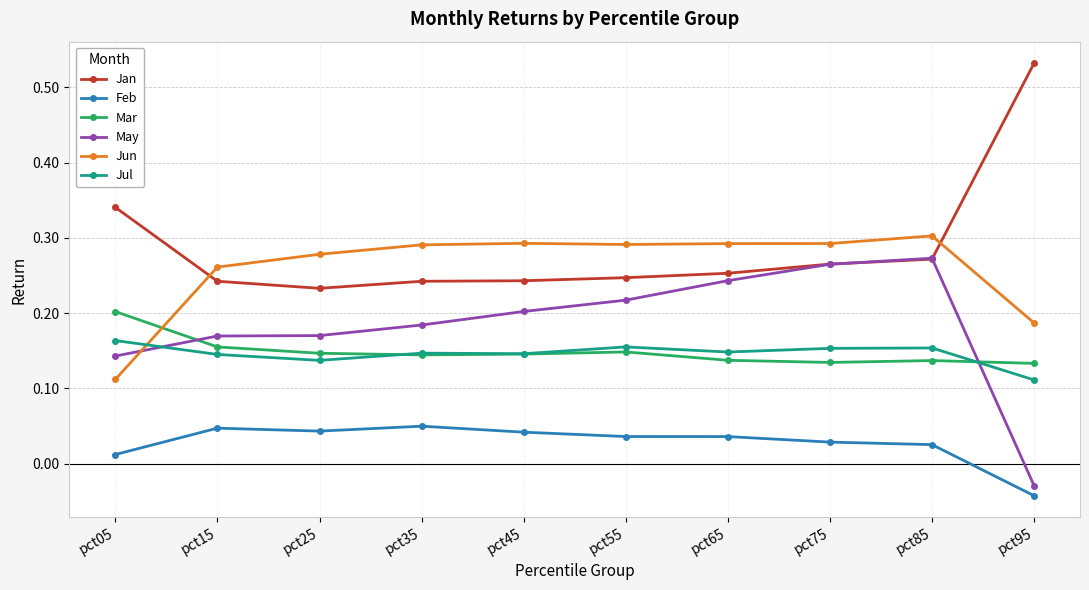

Does the chart display data point markers on the line(s)?

Yes